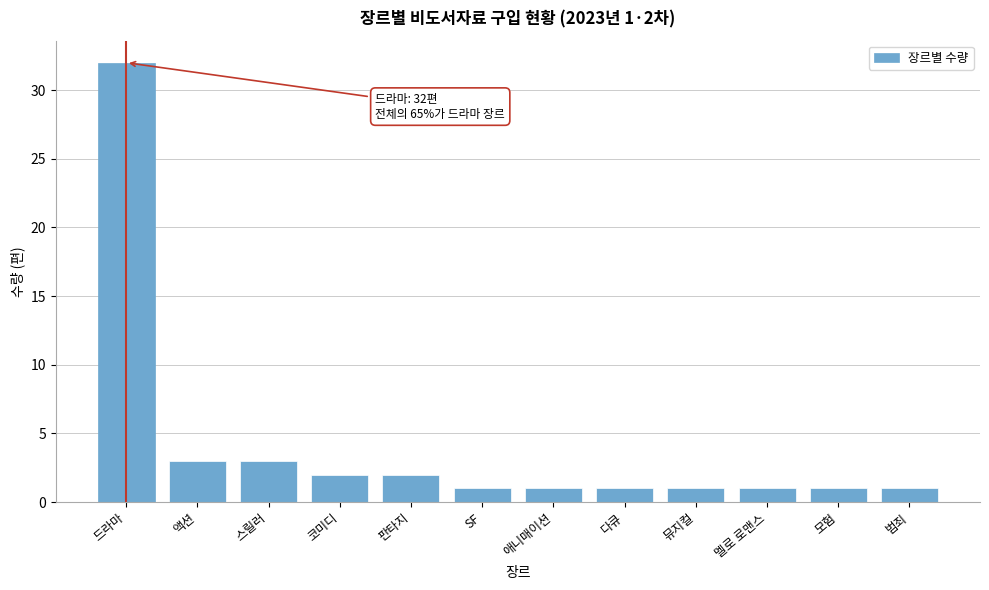

Reading right to left, what are all the values shown in this chart?

범죄=1	모험=1	멜로 로맨스=1	뮤지컬=1	다큐=1	애니매이션=1	SF=1	판타지=2	코미디=2	스릴러=3	액션=3	드라마=32